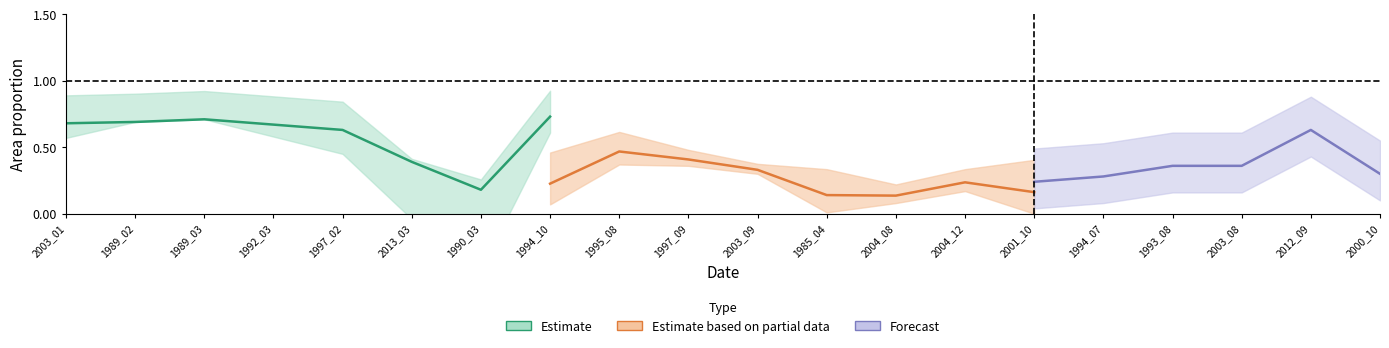

Is this an area chart (filled region under the line)?

No